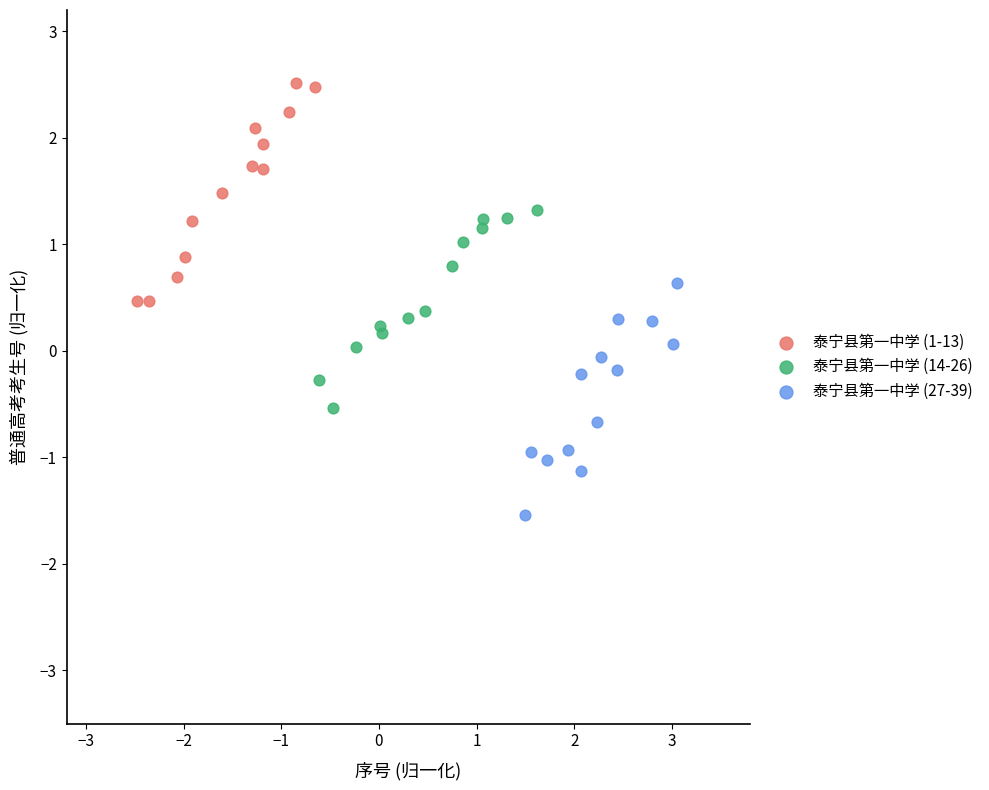

Which series contains the lowest Y value?

泰宁县第一中学 (27-39)